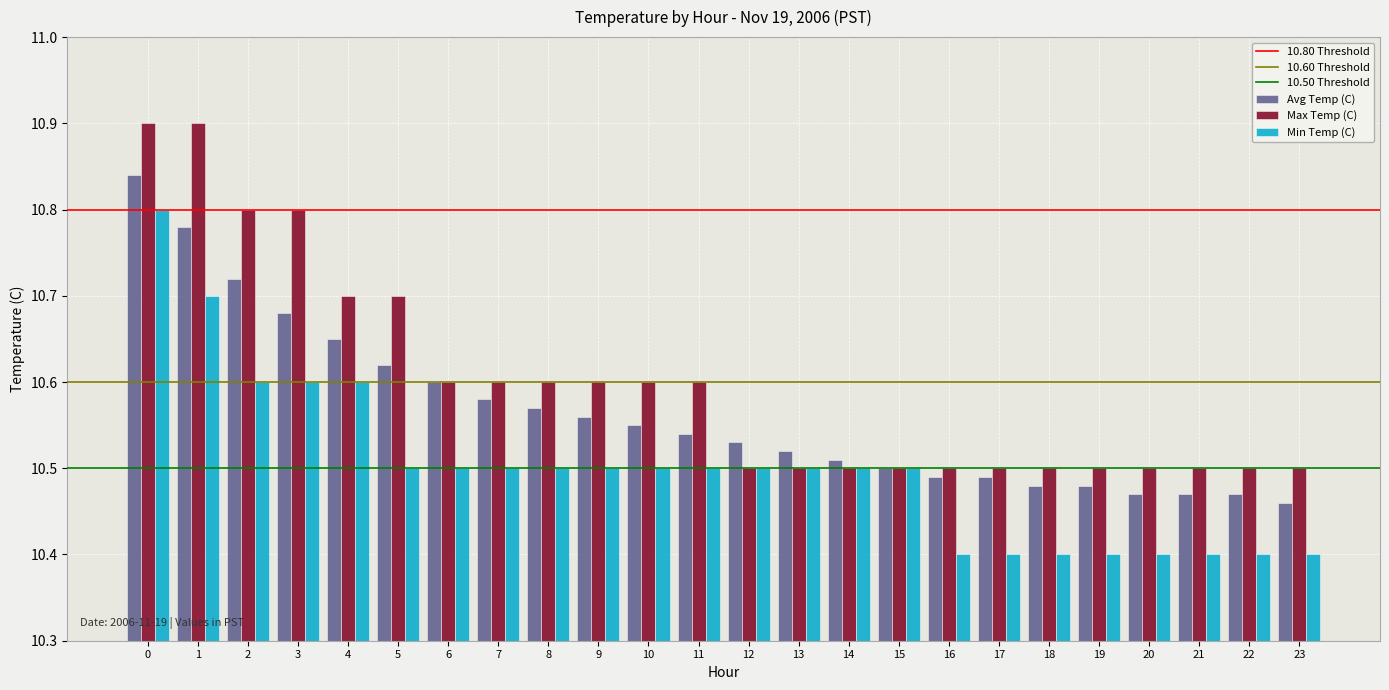

What is the sum of all Avg Temp (C) values?

253.6